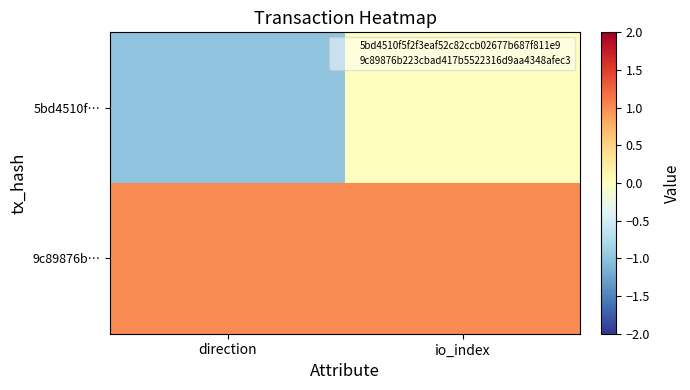

Reading right to left, list all the values displayed in this chart.

5bd4510f…: io_index=0	direction=-1
9c89876b…: io_index=1	direction=1